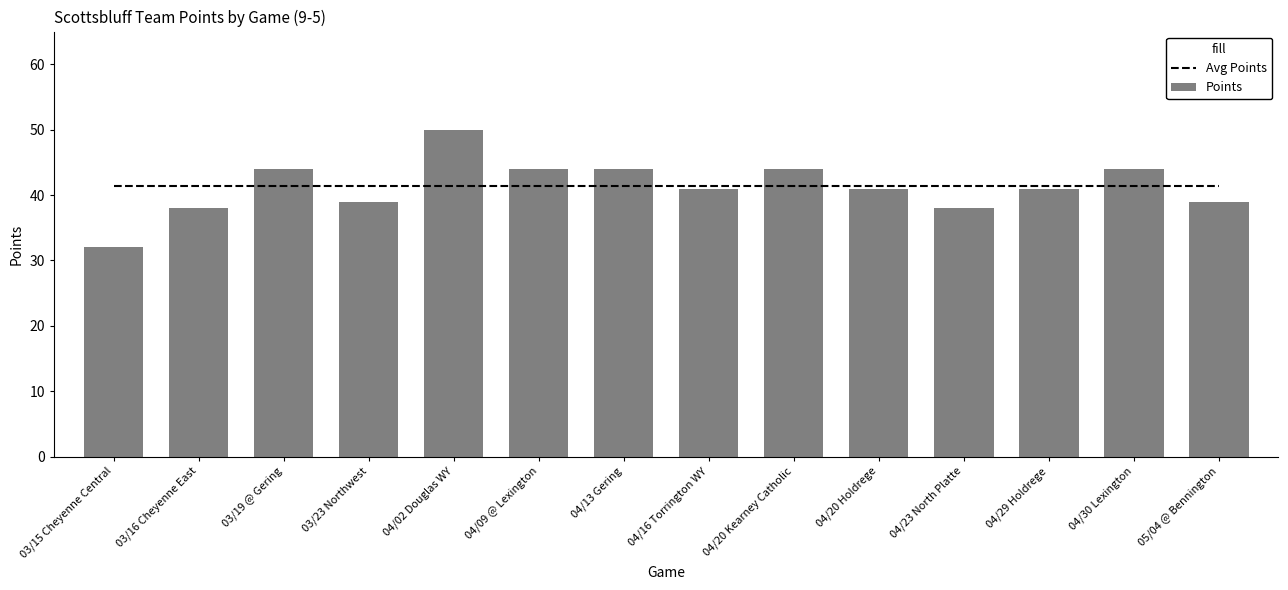

What is the sum of the Points values at 04/02 Douglas WY and 03/15 Cheyenne Central?

82